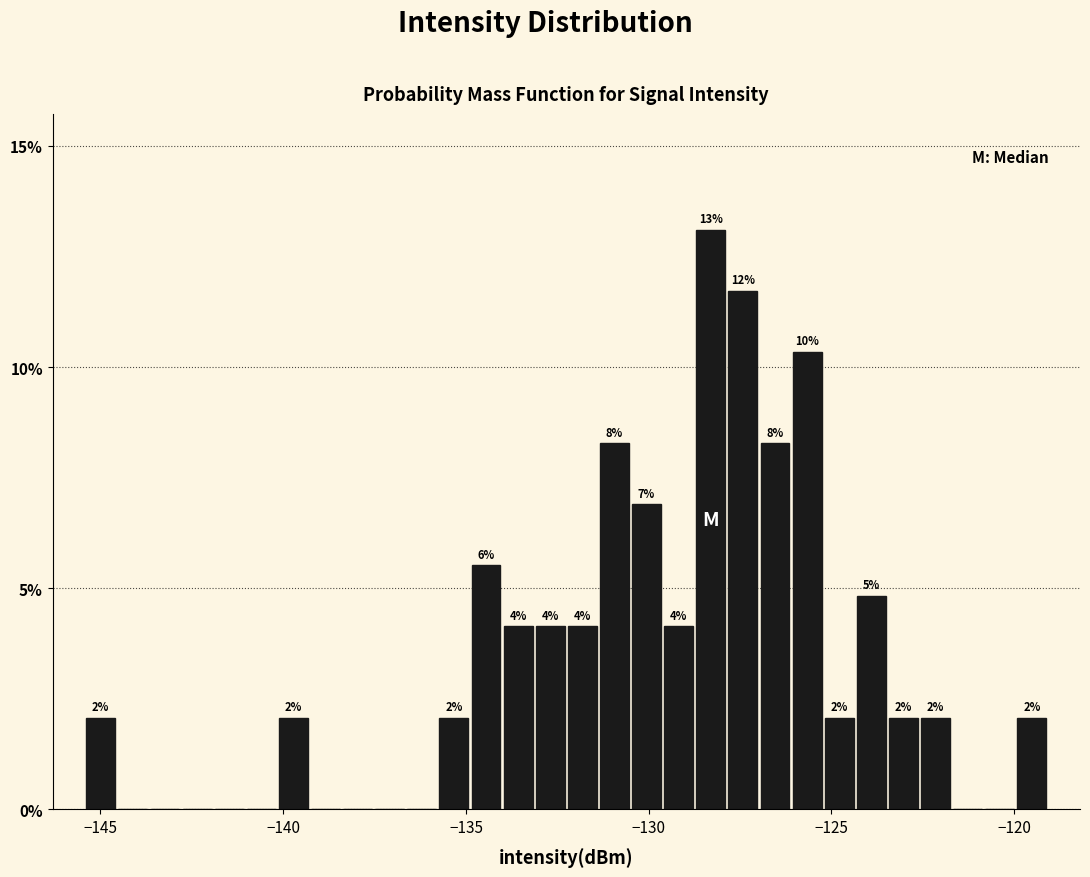

Read against the x-axis, roughly where is the centre of the tallest bar?

-128.5